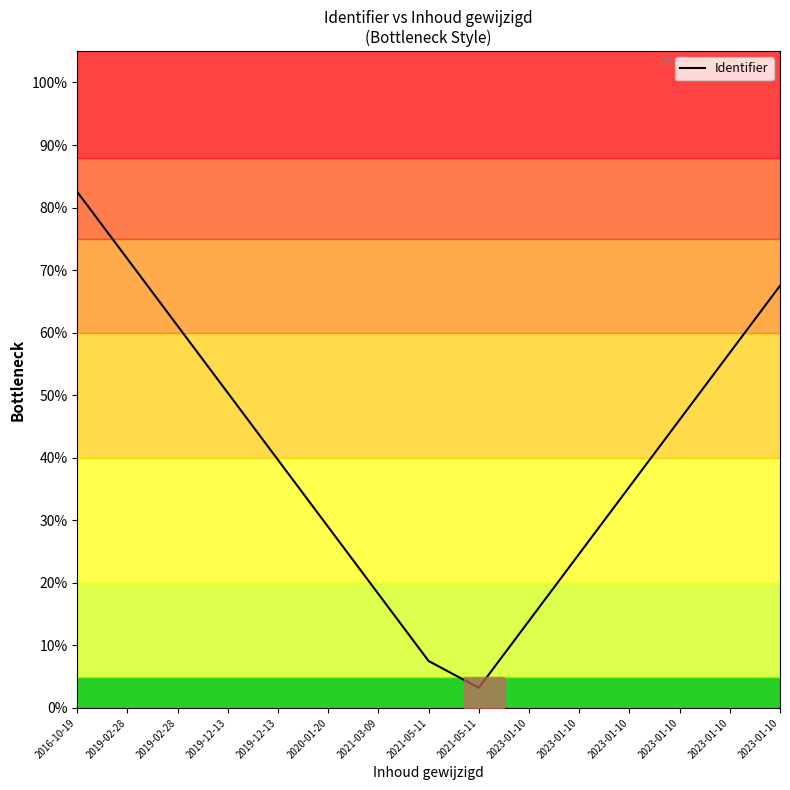

The value at 2023-01-10 is 0.1. True or false?

False